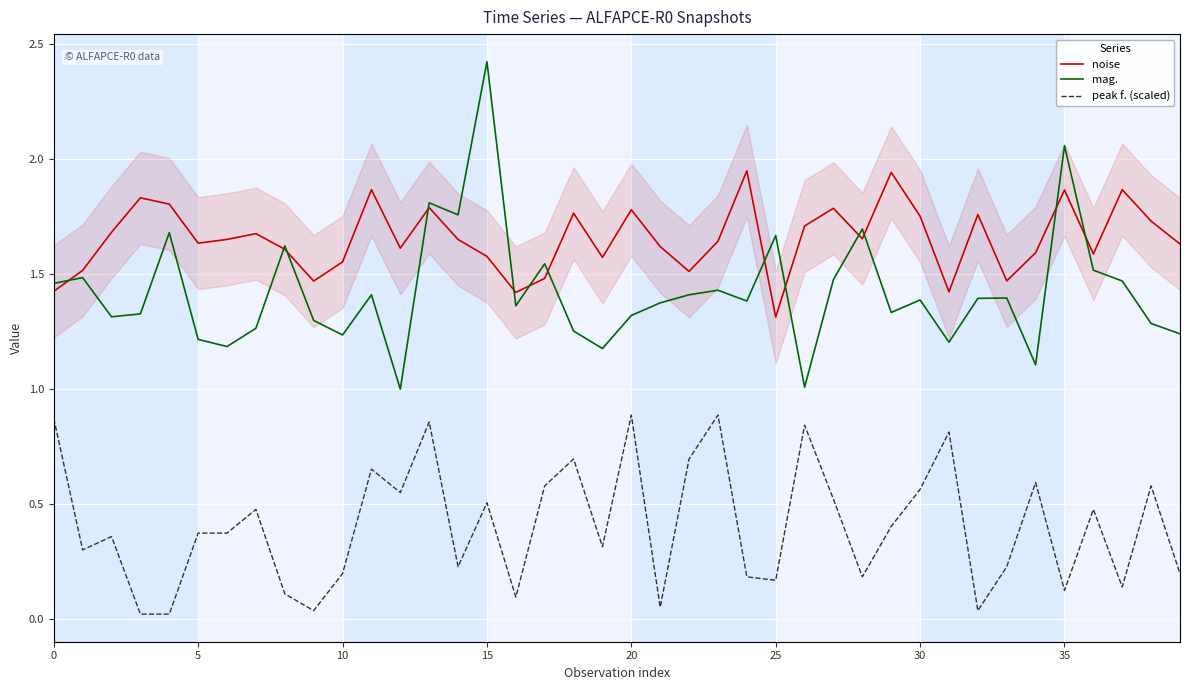

True or false: mag. has a value of 3.5 at 15.

False